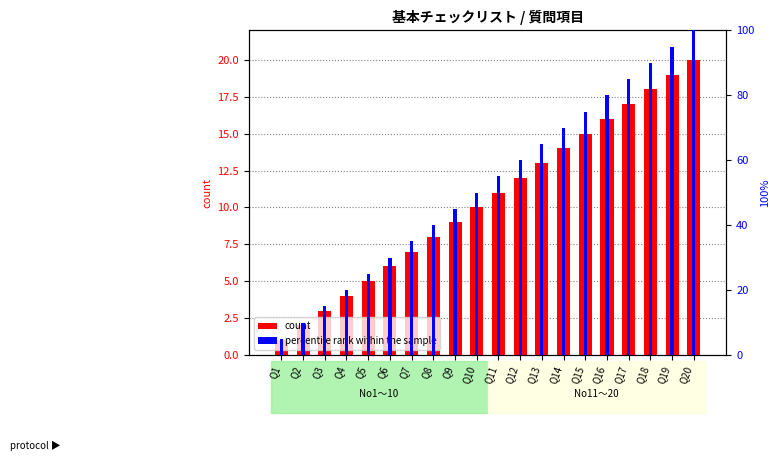

Which series has the largest range (max minus min)?

percentile rank within the sample